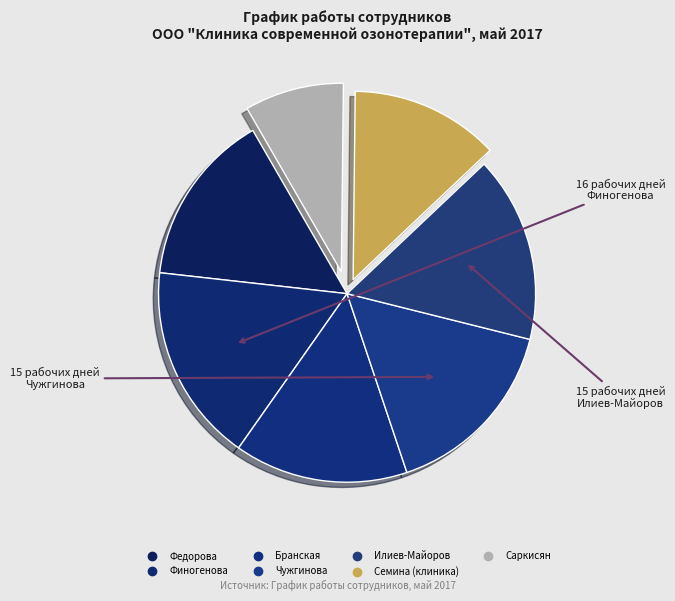

How many slices are in this pie chart?

7